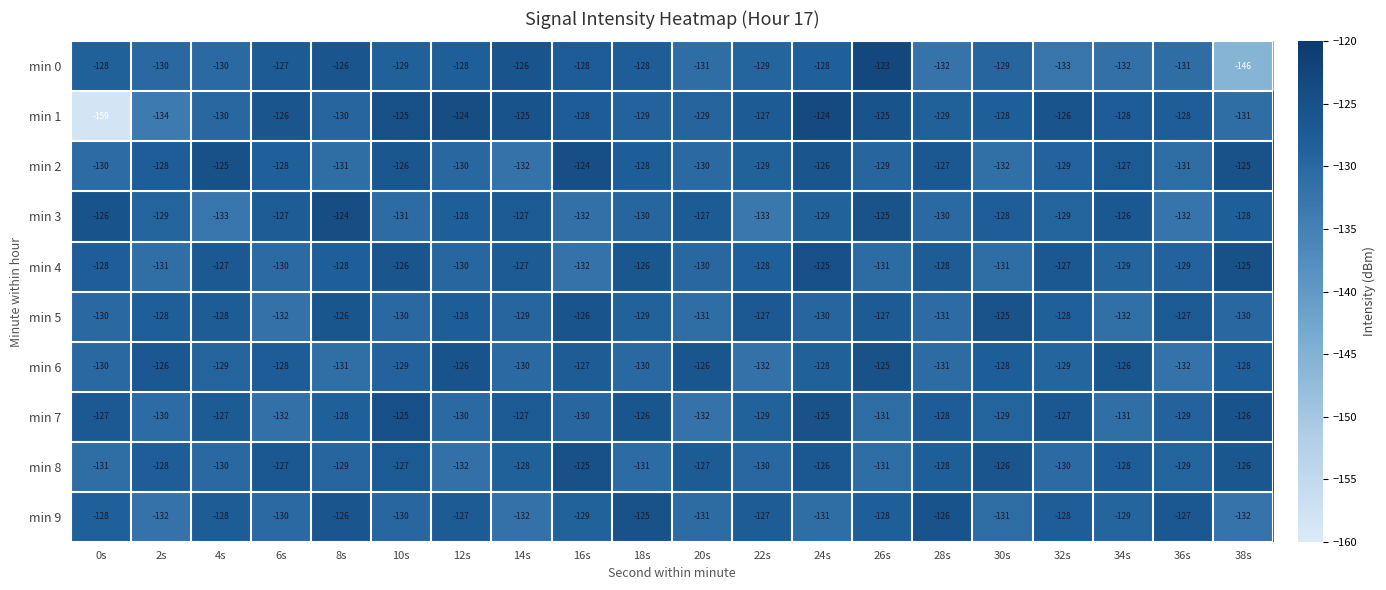

Which label corresponds to the largest value in the chart?

26s